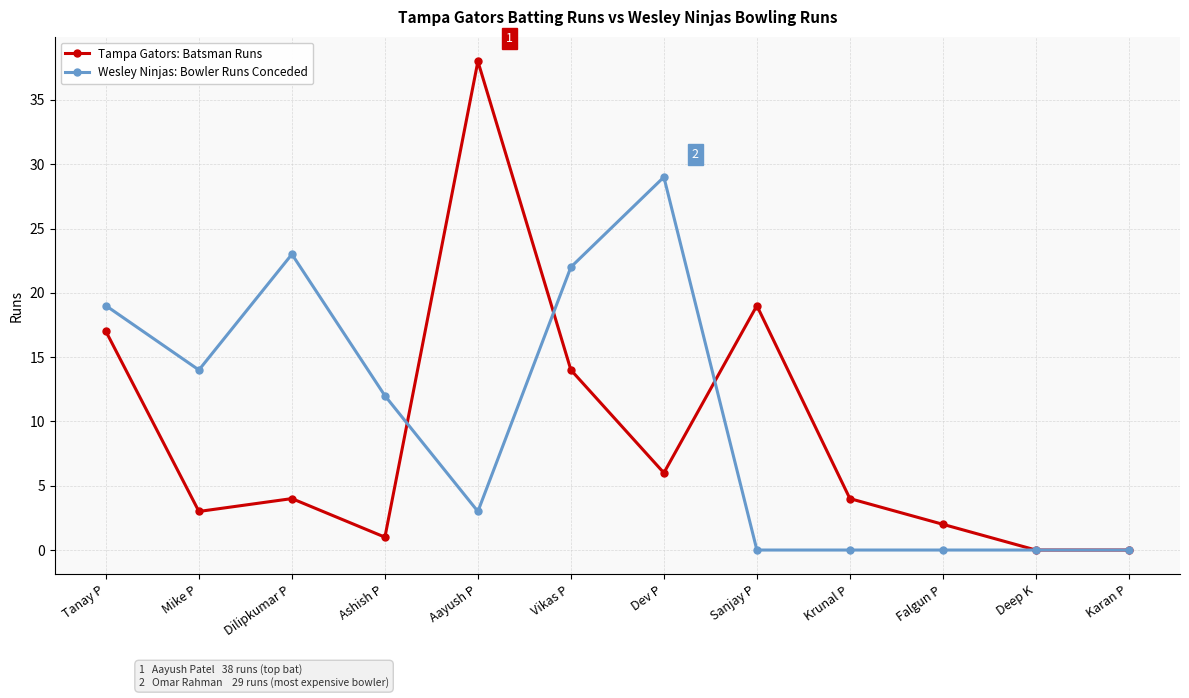

What is the maximum value shown in the chart?

38